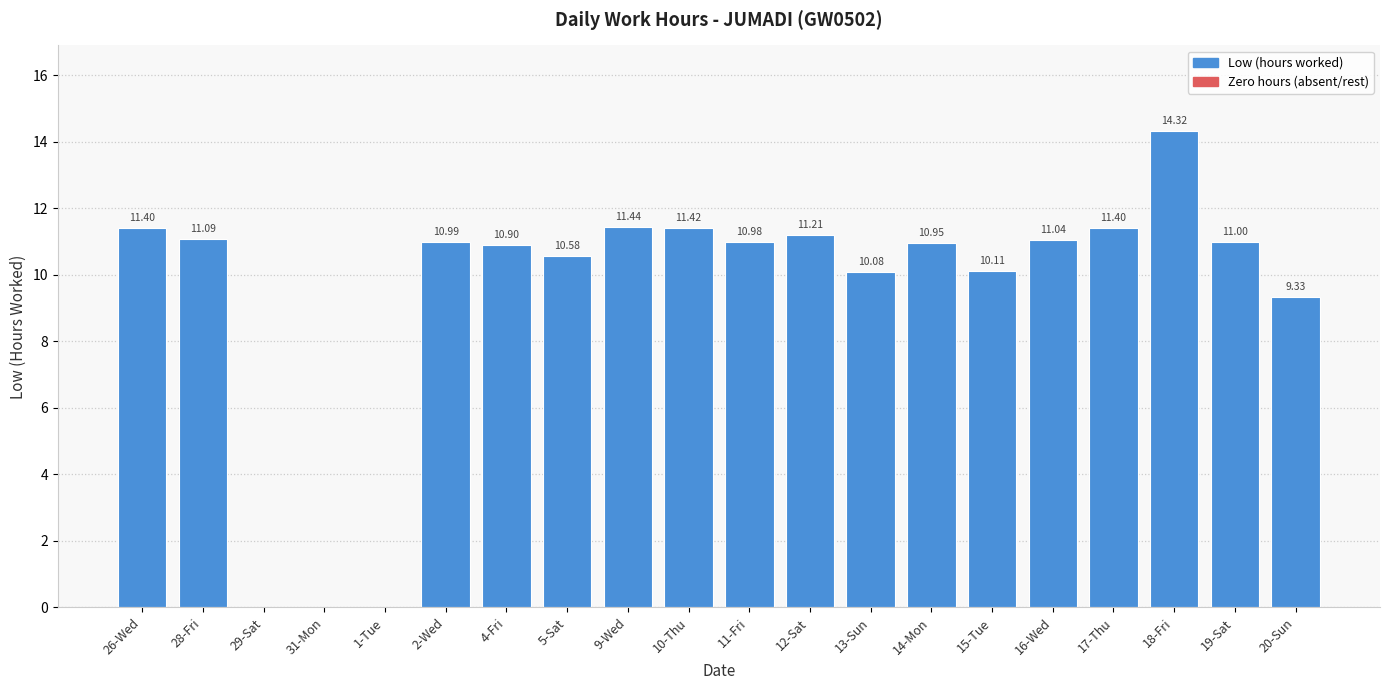

Are the bars horizontal?

No